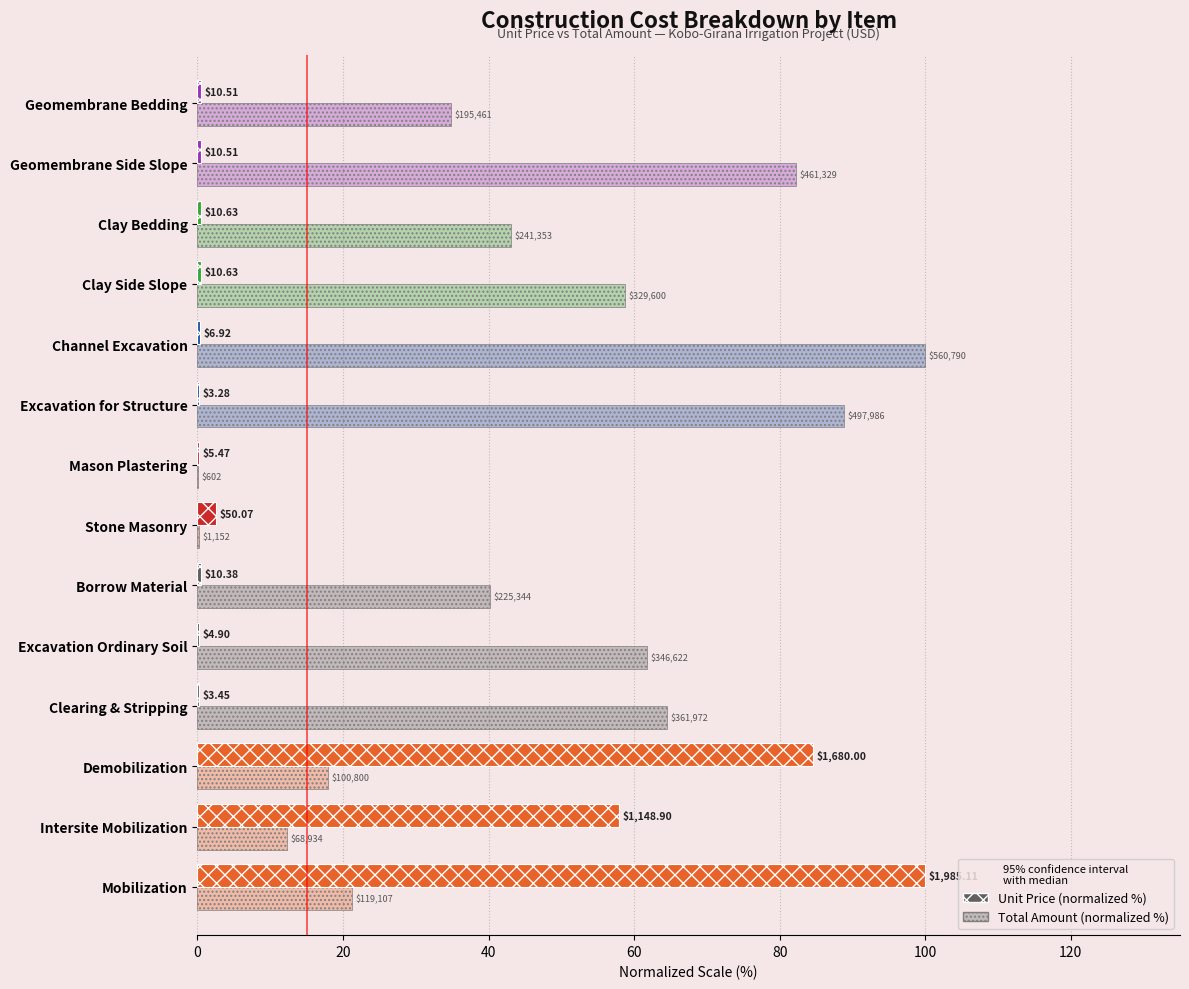

What is the maximum value for Unit Price (normalized %)?

100.0